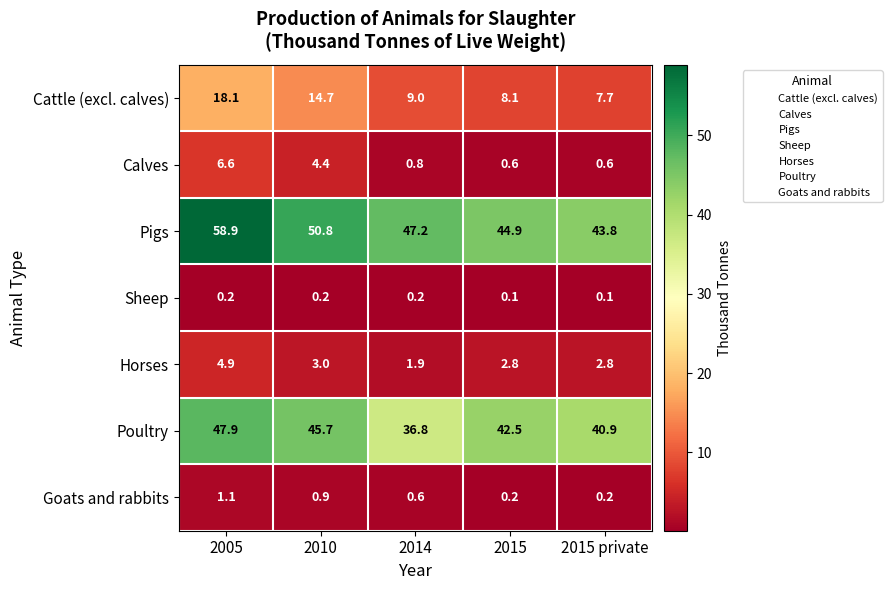

What is the difference between the Poultry values at 2015 private and 2010?

4.8